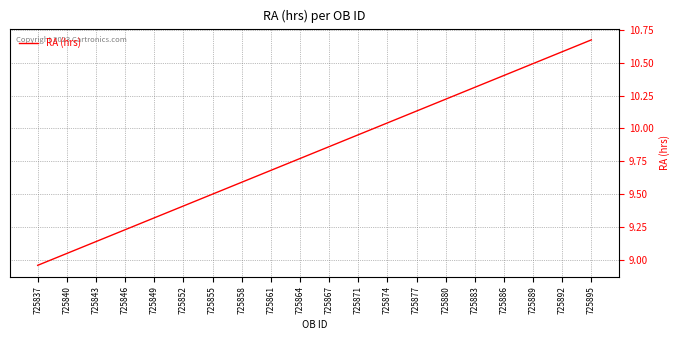

Count the number of data series in this chart.

1